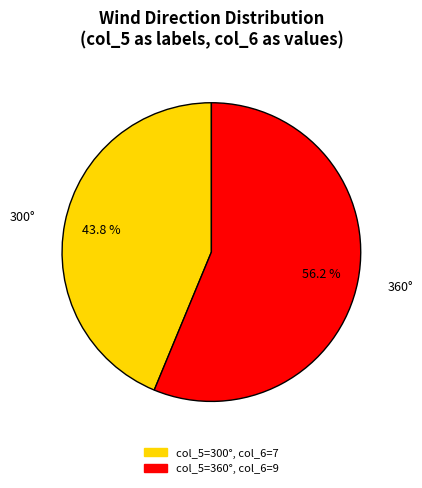

Is there any slice that represents more than half of the pie?

Yes